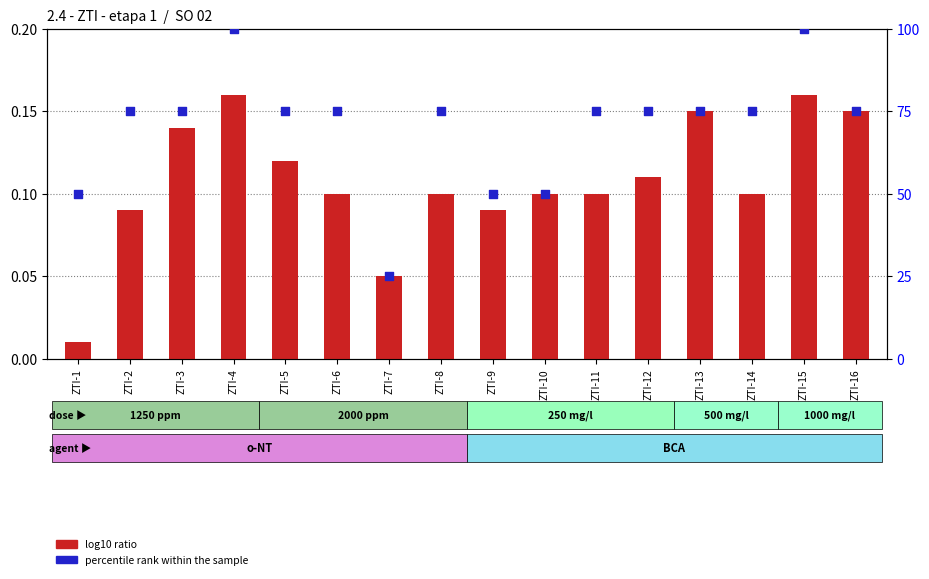

What is the total value across all series at ZTI-15?

100.2